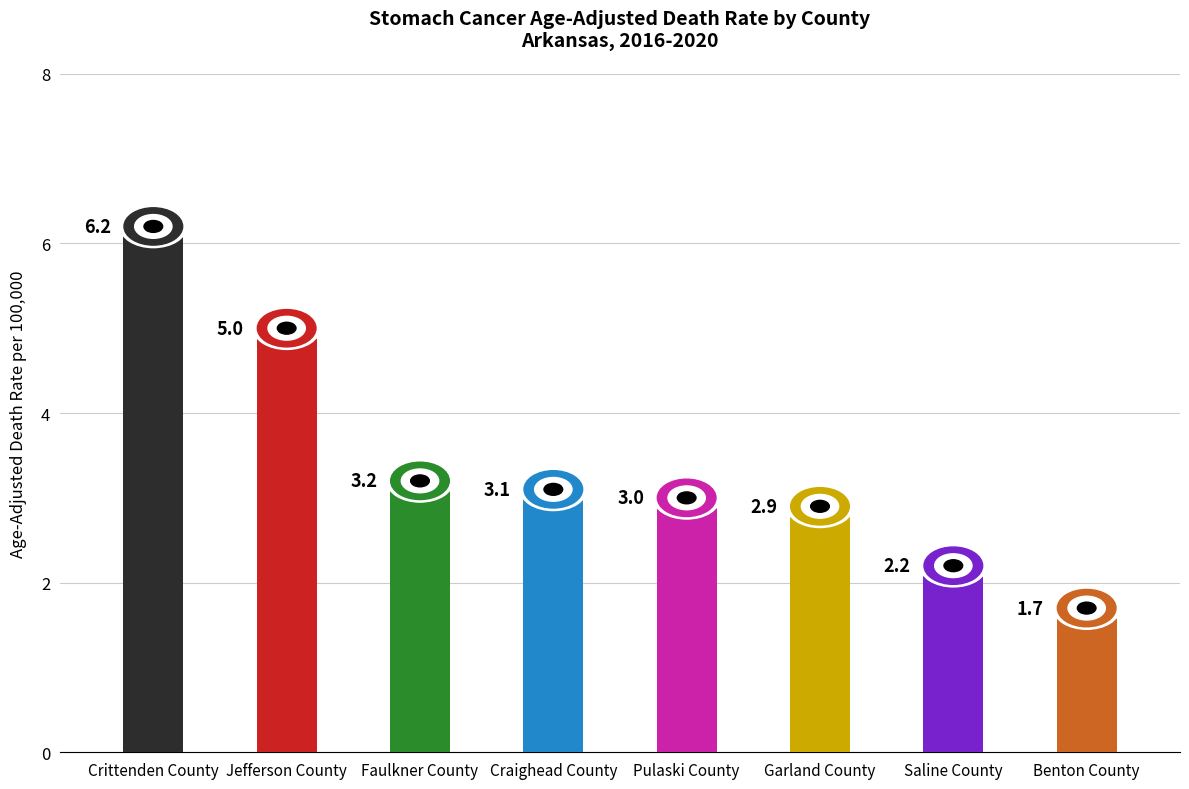

What is the sum of all values?

27.3